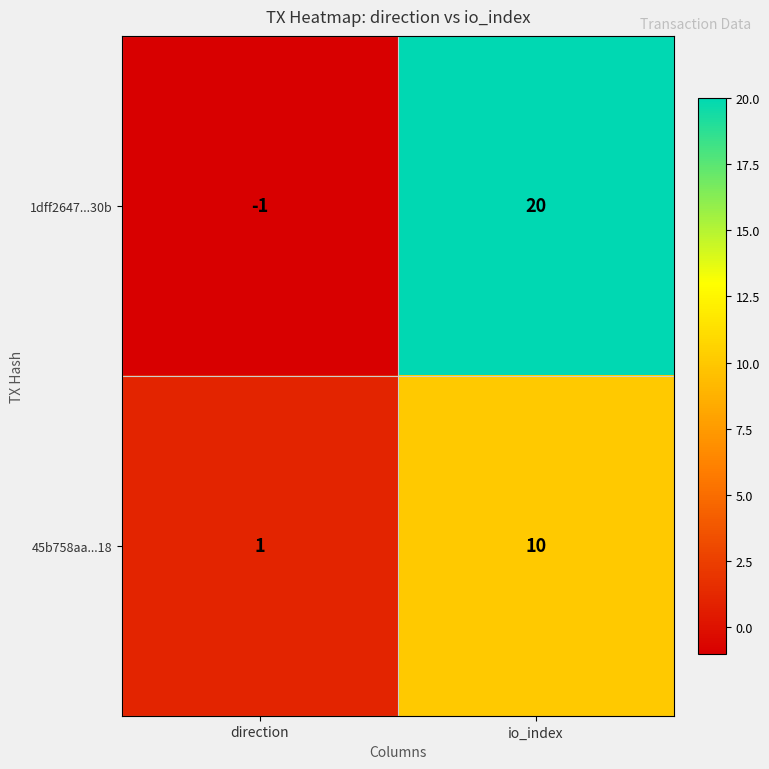

List the labels in order of 1dff2647...30b value, smallest first.

direction, io_index